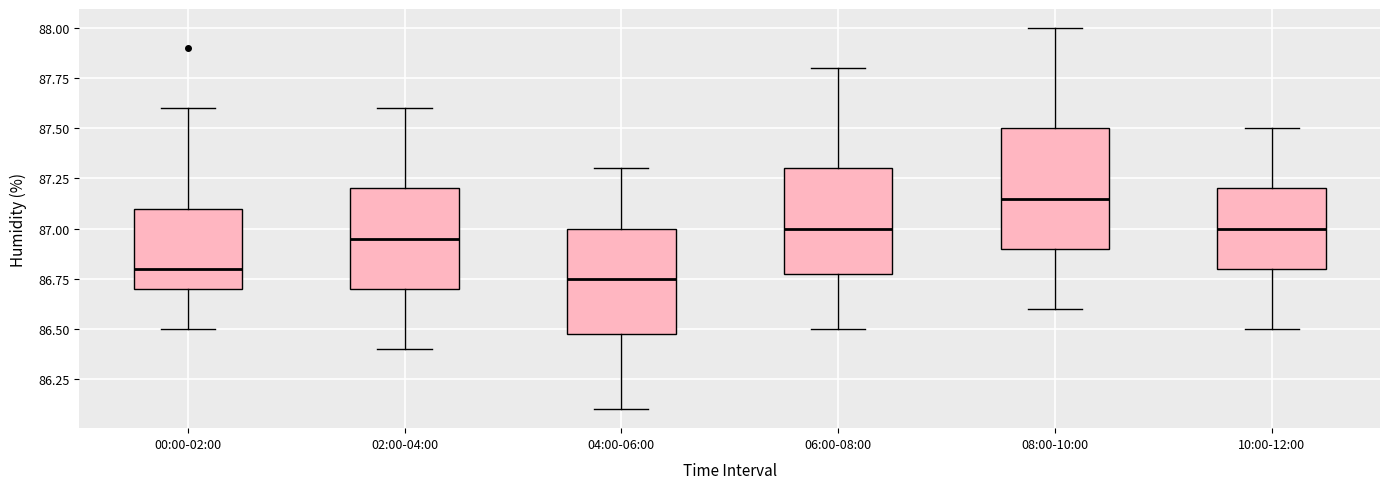

Reading left to right, read every box against the y-axis: the position of its median line, the range the box covers, and the ends of its whiskers. The values are not printed on the chart, so give them approximately, as read against the axis.

00:00-02:00: median 86.80, box 86.70 to 87.10, whiskers 86.50 to 87.60
02:00-04:00: median 86.95, box 86.70 to 87.20, whiskers 86.40 to 87.60
04:00-06:00: median 86.75, box 86.50 to 87.00, whiskers 86.10 to 87.30
06:00-08:00: median 87.00, box 86.80 to 87.30, whiskers 86.50 to 87.80
08:00-10:00: median 87.15, box 86.90 to 87.50, whiskers 86.60 to 88.00
10:00-12:00: median 87.00, box 86.80 to 87.20, whiskers 86.50 to 87.50